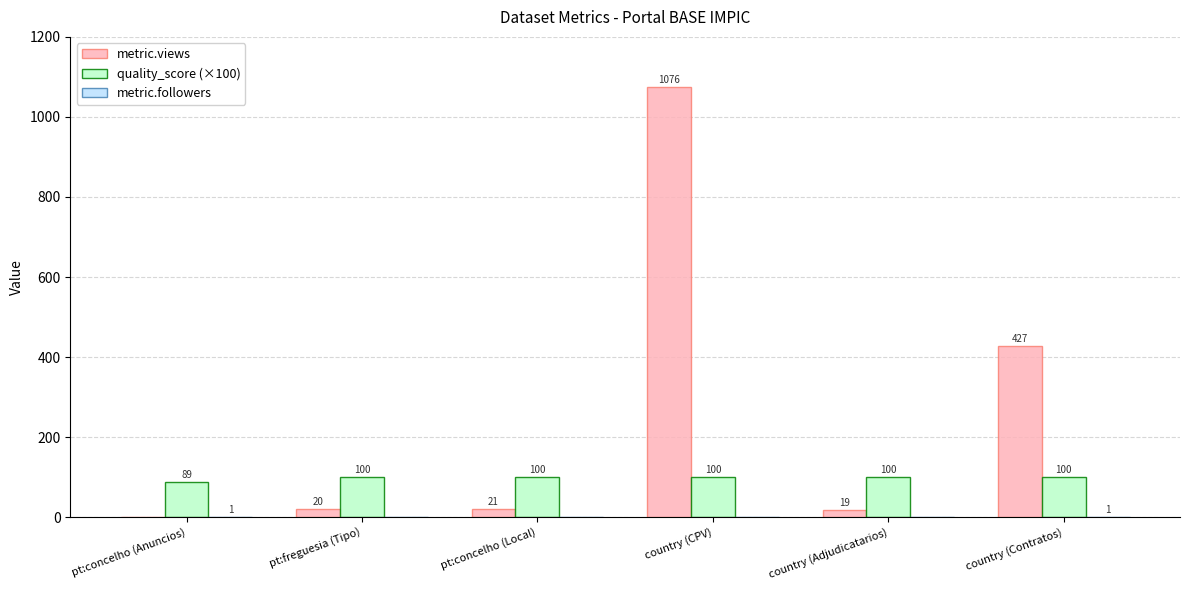

The value of quality_score (×100) at country (Adjudicatarios) is 142. True or false?

False